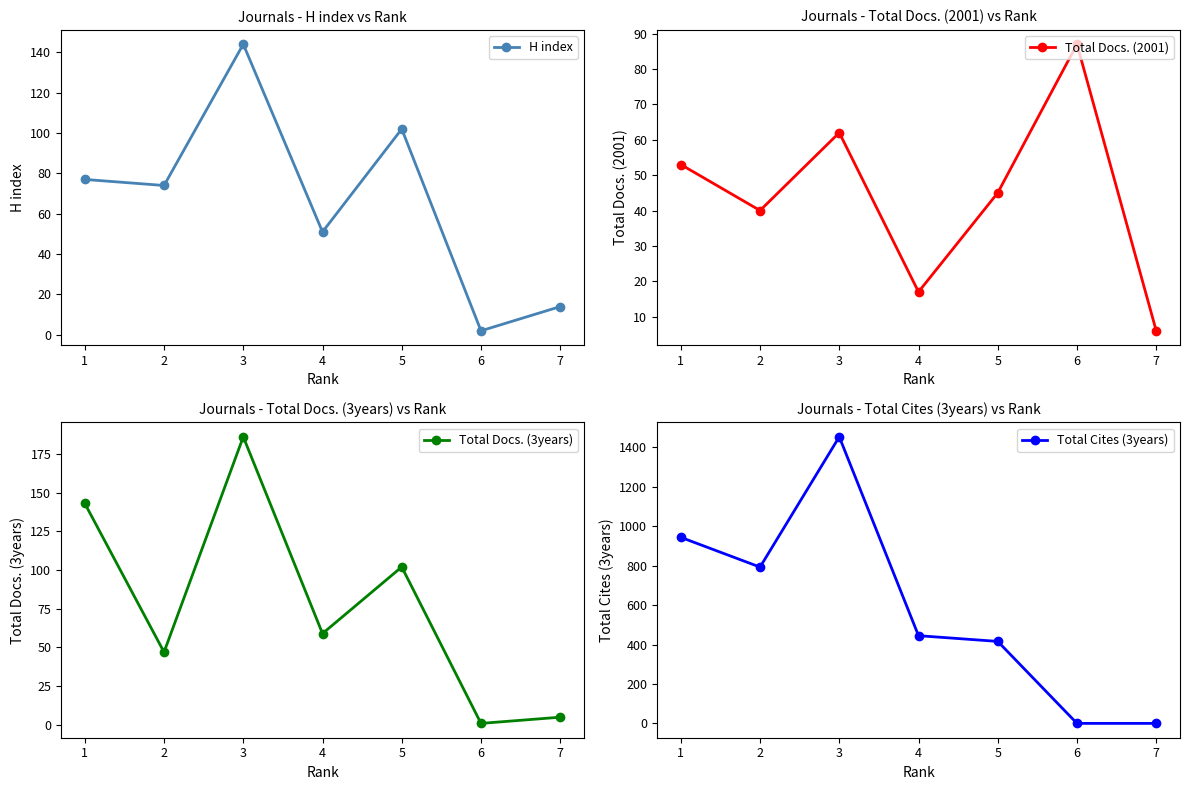

How many series are shown in this chart?

4